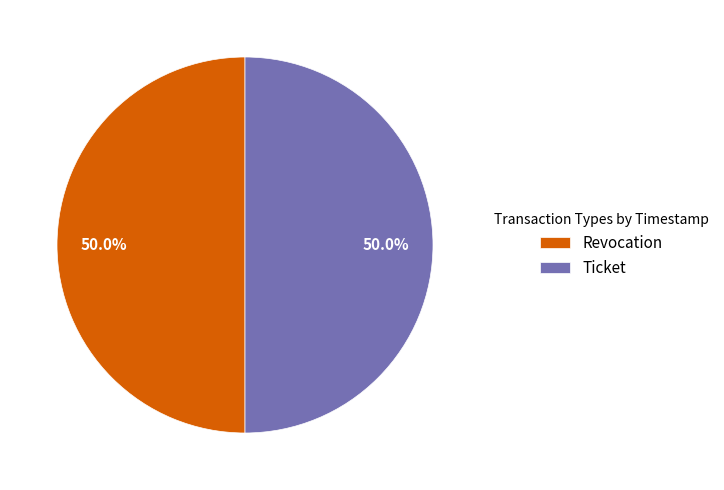

How much of the chart is everything except Revocation?

50.0%